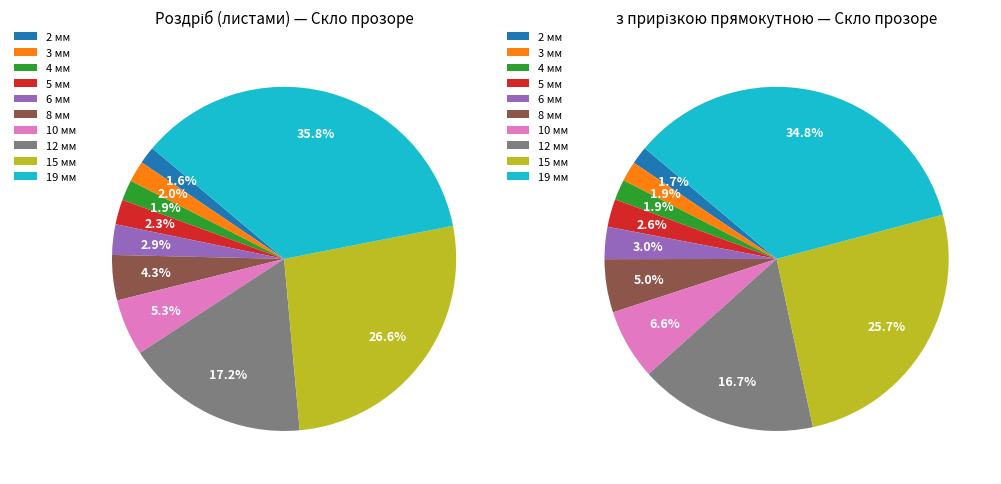

Rank the categories by value from highest to lowest.

19 мм, 15 мм, 12 мм, 10 мм, 8 мм, 6 мм, 5 мм, 3 мм, 4 мм, 2 мм